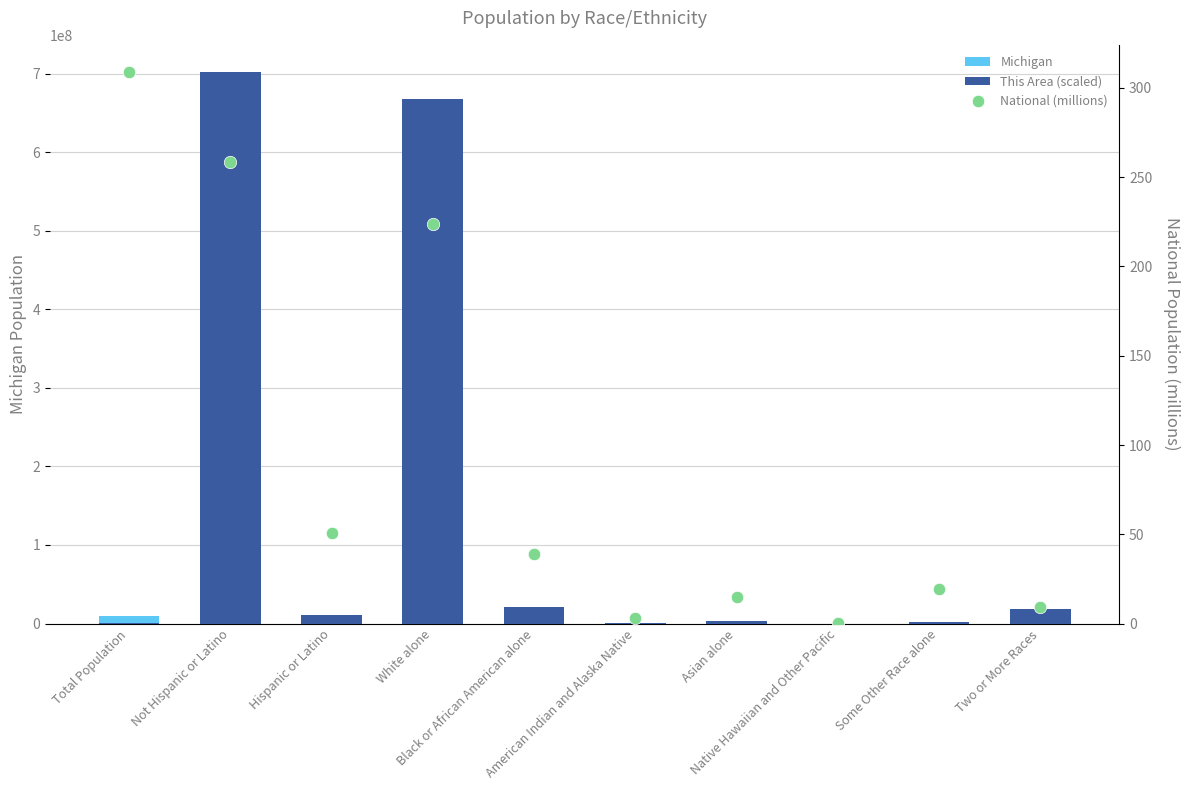

Is the value of National (millions) at Some Other Race alone greater than the value of This Area (scaled) at Asian alone?

No